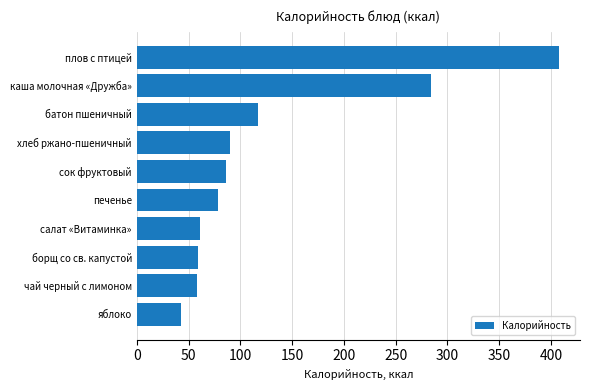

What is the sum of all values?

1286.8